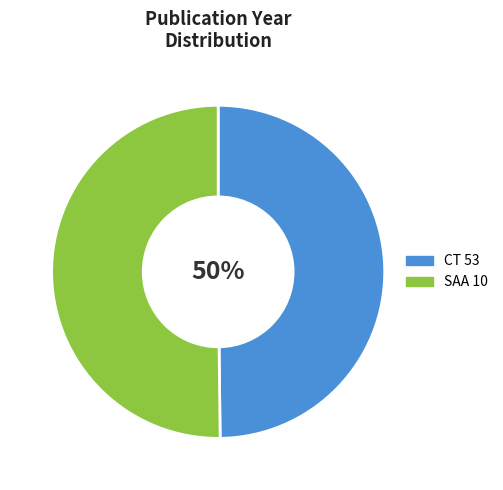

Is the sum of SAA 10 and CT 53 greater than half?

Yes